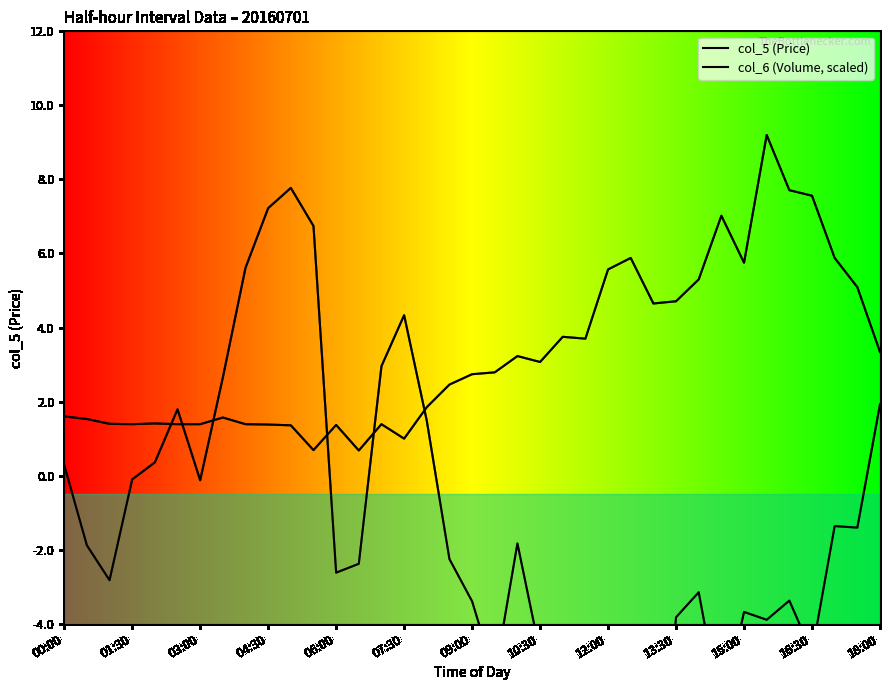

What is the average value of the col_6 (Volume, scaled) series?

-2.0